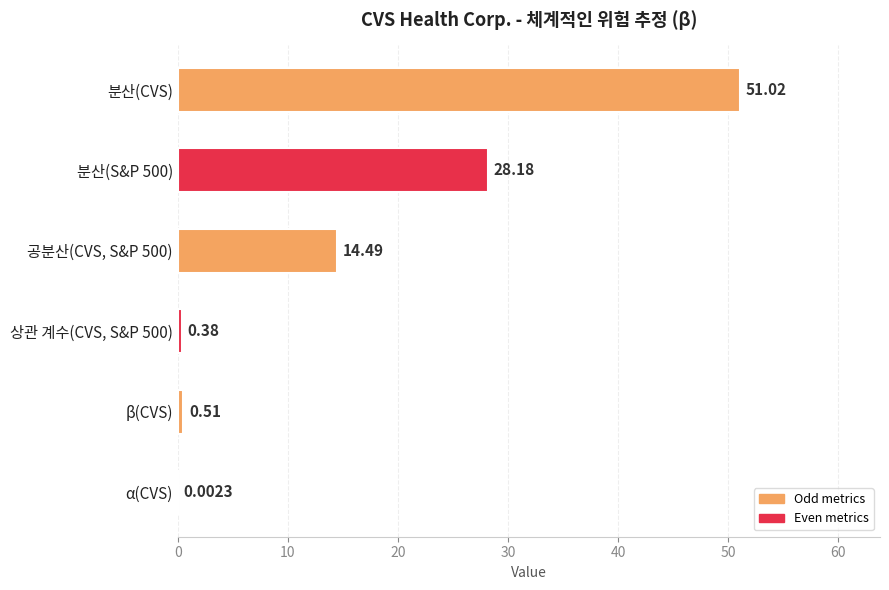

What is the sum of the values at 분산(CVS) and 분산(S&P 500)?

79.2